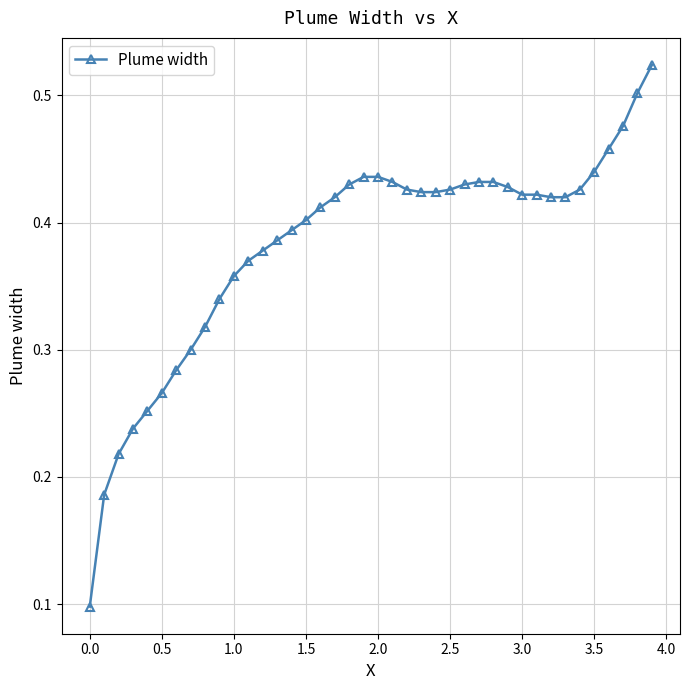

What is the sum of all values?

15.3